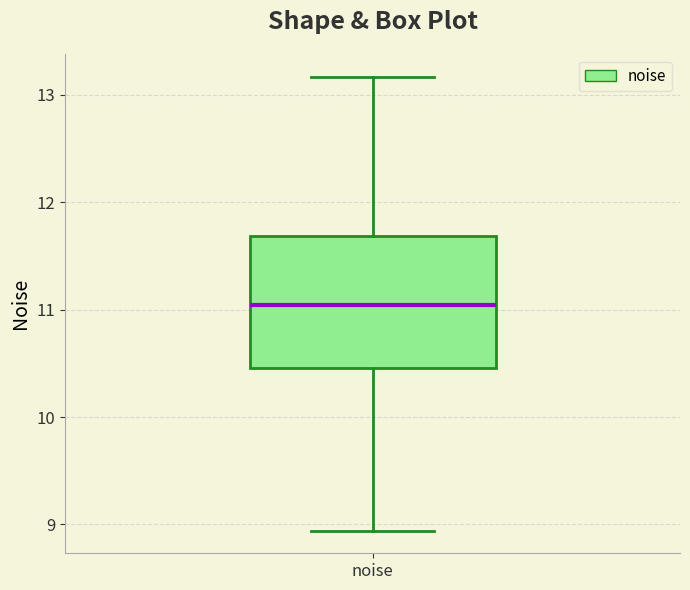

Transcribe this box plot: give where the median line is, the range the box spans, and where the two whiskers end, as read against the y-axis. The values are not printed on the chart, so give them approximately, as read against the axis.

median 11.0, box 10.5 to 11.7, whiskers 8.9 to 13.2